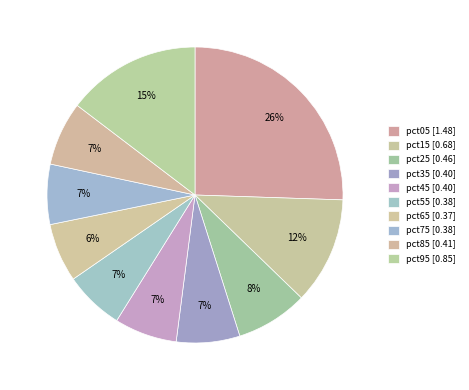

To the nearest percent, what portion does pct65 represent?

6%